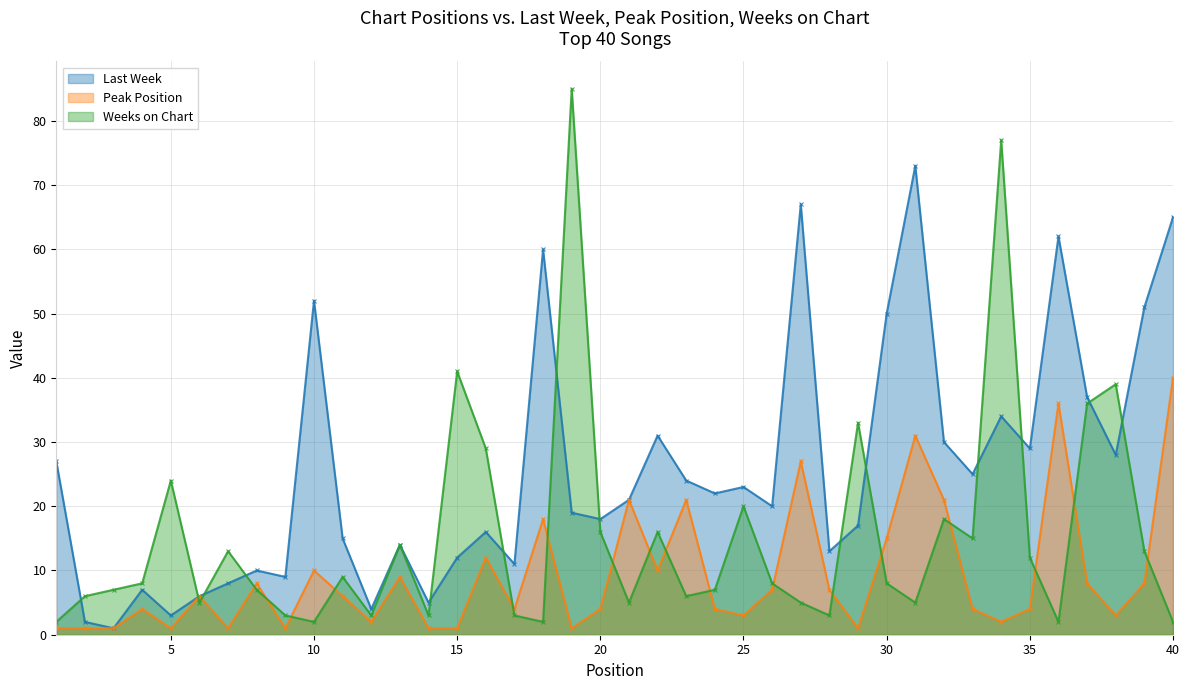

List the series in order of their overall mean, highest first.

Last Week, Weeks on Chart, Peak Position